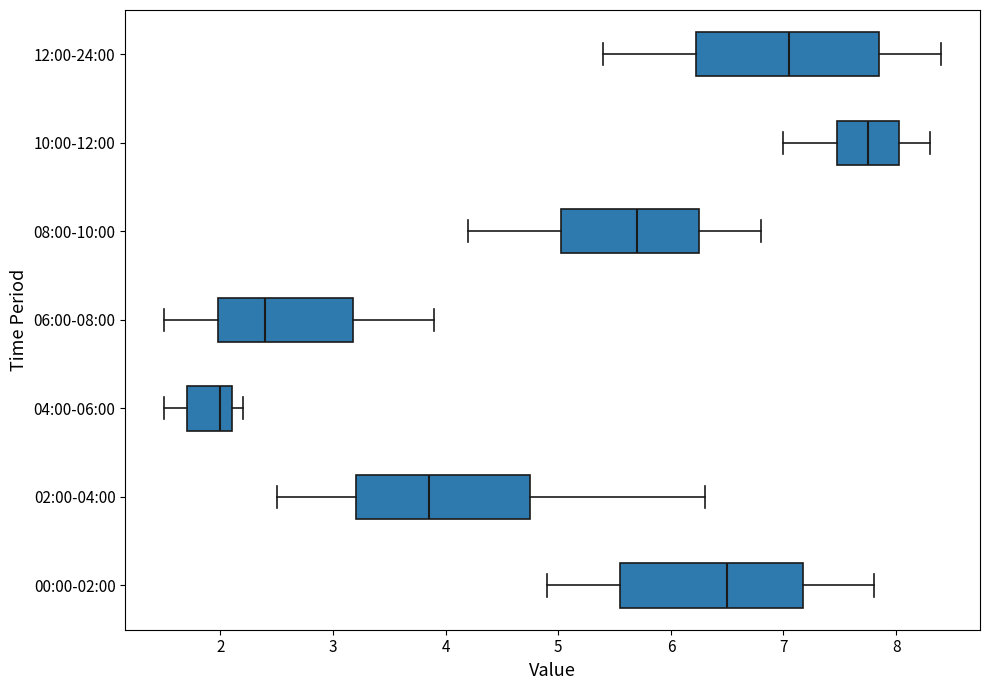

Reading bottom to top, transcribe this box plot: for each box, give where its median line is, the range the box spans, and where its two whiskers end, as read against the x-axis. The values are not printed on the chart, so give them approximately, as read against the axis.

00:00-02:00: median 6.5, box 5.6 to 7.2, whiskers 4.9 to 7.8
02:00-04:00: median 3.9, box 3.2 to 4.8, whiskers 2.5 to 6.3
04:00-06:00: median 2.0, box 1.7 to 2.1, whiskers 1.5 to 2.2
06:00-08:00: median 2.4, box 2.0 to 3.2, whiskers 1.5 to 3.9
08:00-10:00: median 5.7, box 5.0 to 6.3, whiskers 4.2 to 6.8
10:00-12:00: median 7.8, box 7.5 to 8.0, whiskers 7.0 to 8.3
12:00-24:00: median 7.1, box 6.2 to 7.9, whiskers 5.4 to 8.4